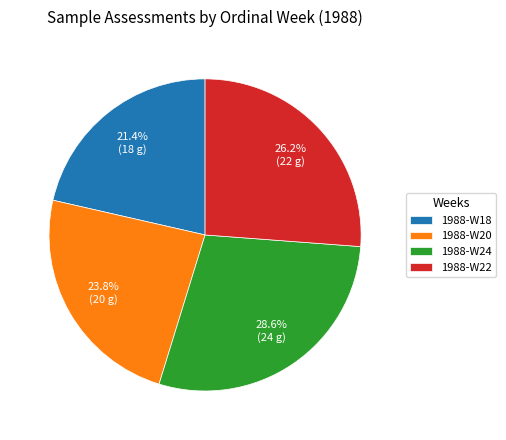

Which category has the smallest portion of the pie?

1988-W18